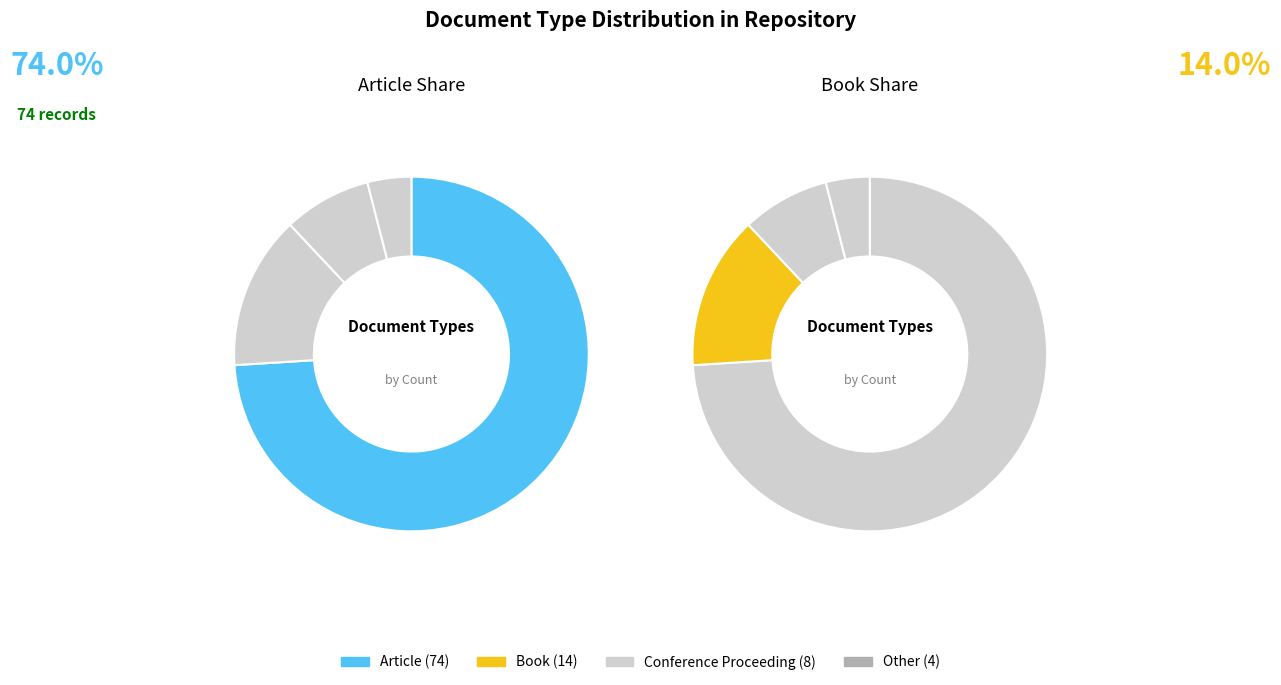

How many segments does this pie chart have?

4